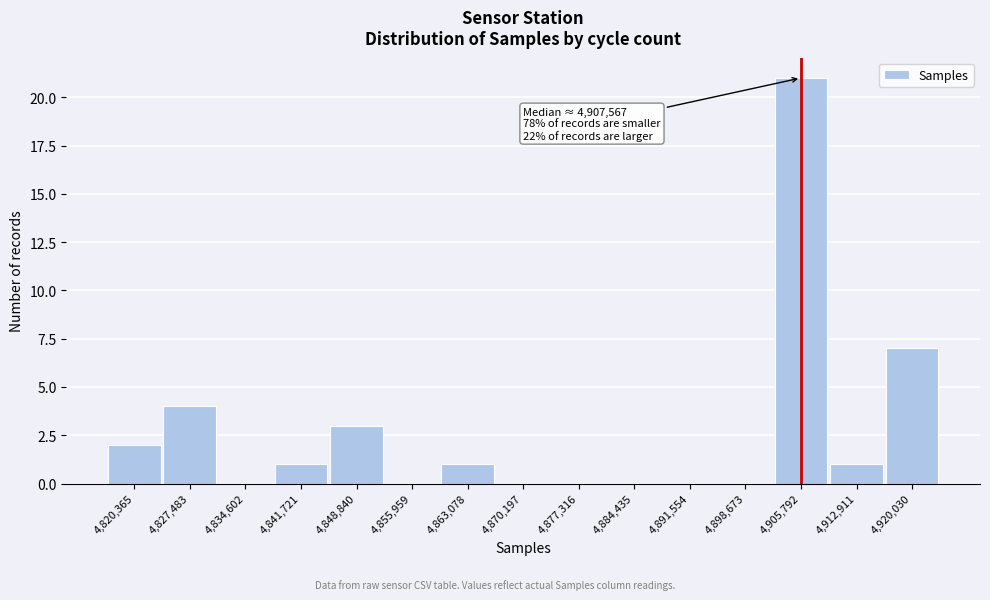

Reading left to right, what are all the values shown in this chart?

4,820,365=2	4,827,483=4	4,834,602=0	4,841,721=1	4,848,840=3	4,855,959=0	4,863,078=1	4,870,197=0	4,877,316=0	4,884,435=0	4,891,554=0	4,898,673=0	4,905,792=21	4,912,911=1	4,920,030=7